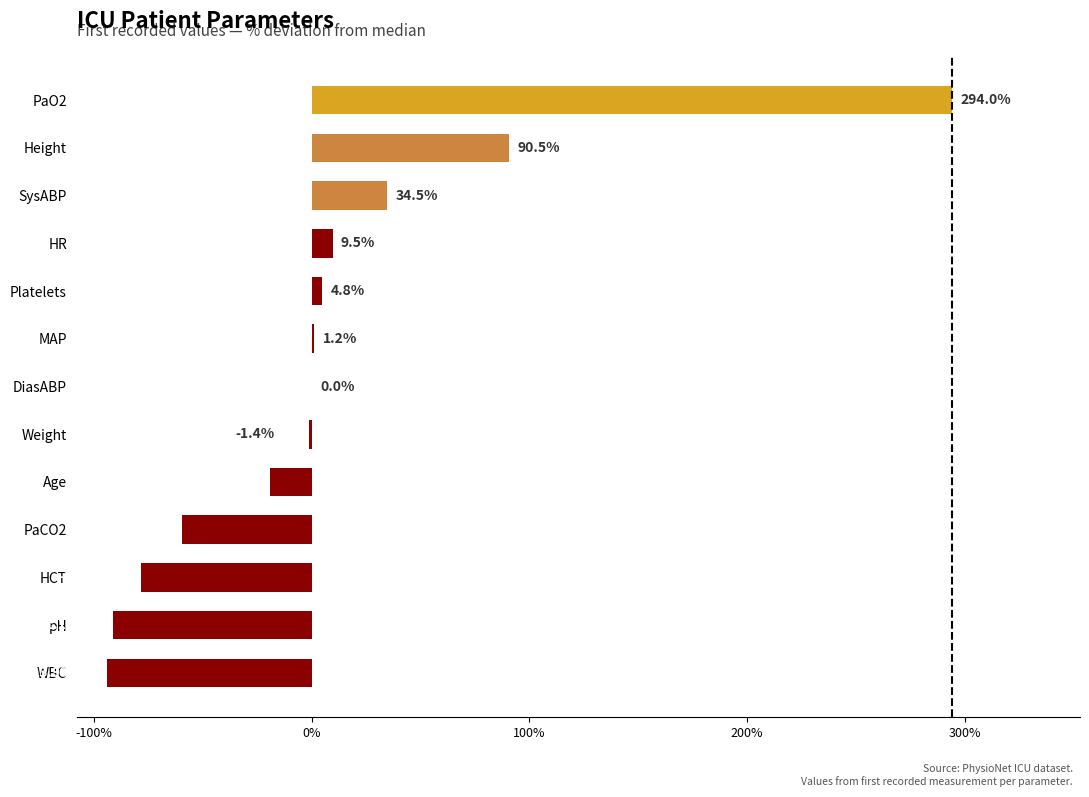

Reading bottom to top, what are all the values shown in this chart?

WBC=-93.9	pH=-91.1	HCT=-78.6	PaCO2=-59.5	Age=-19.0	Weight=-1.4	DiasABP=0.0	MAP=1.2	Platelets=4.8	HR=9.5	SysABP=34.5	Height=90.5	PaO2=294.0